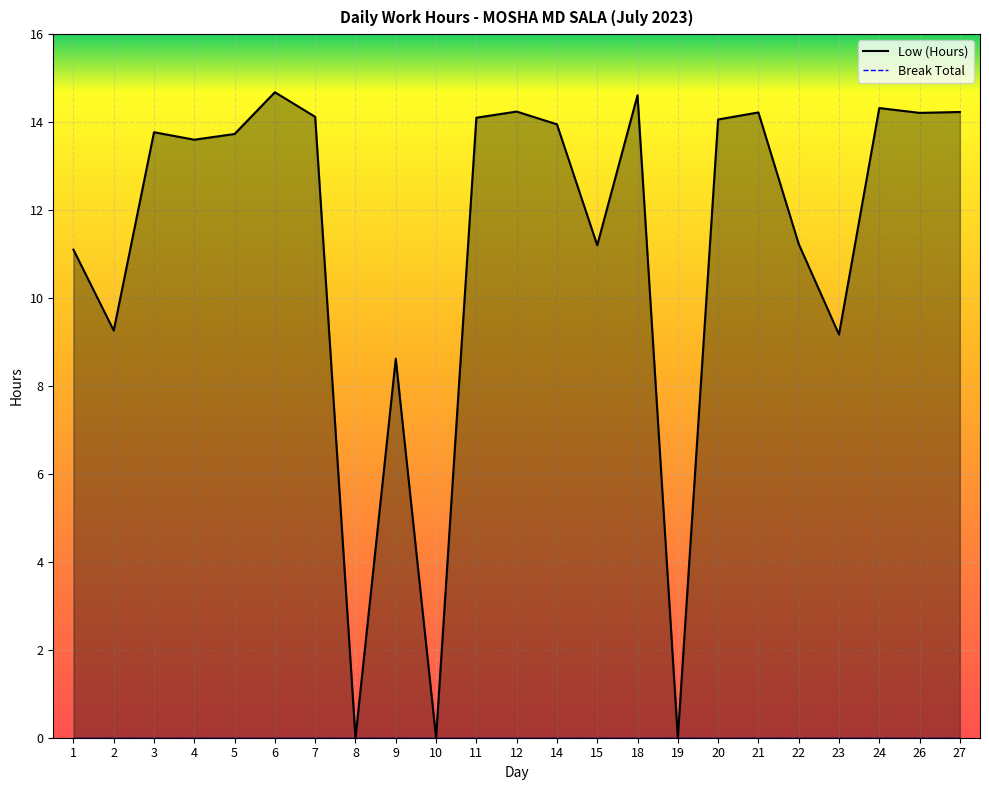

Rank the categories by value from lowest to highest.

8, 10, 19, 9, 23, 2, 1, 15, 22, 4, 5, 3, 14, 20, 11, 7, 26, 21, 27, 12, 24, 18, 6